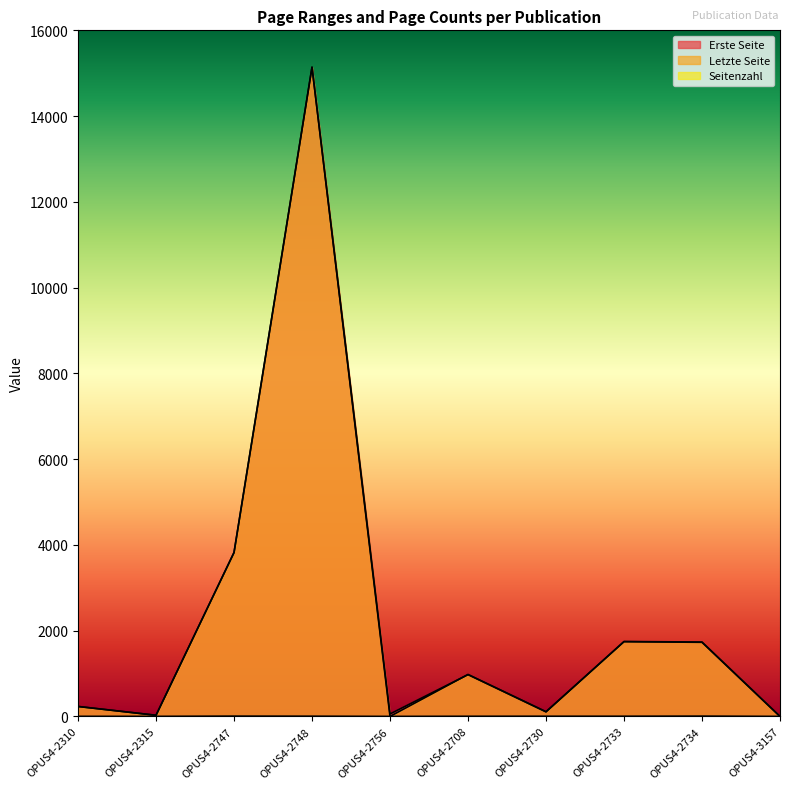

True or false: Letzte Seite has a value of 501 at OPUS4-2708.

False